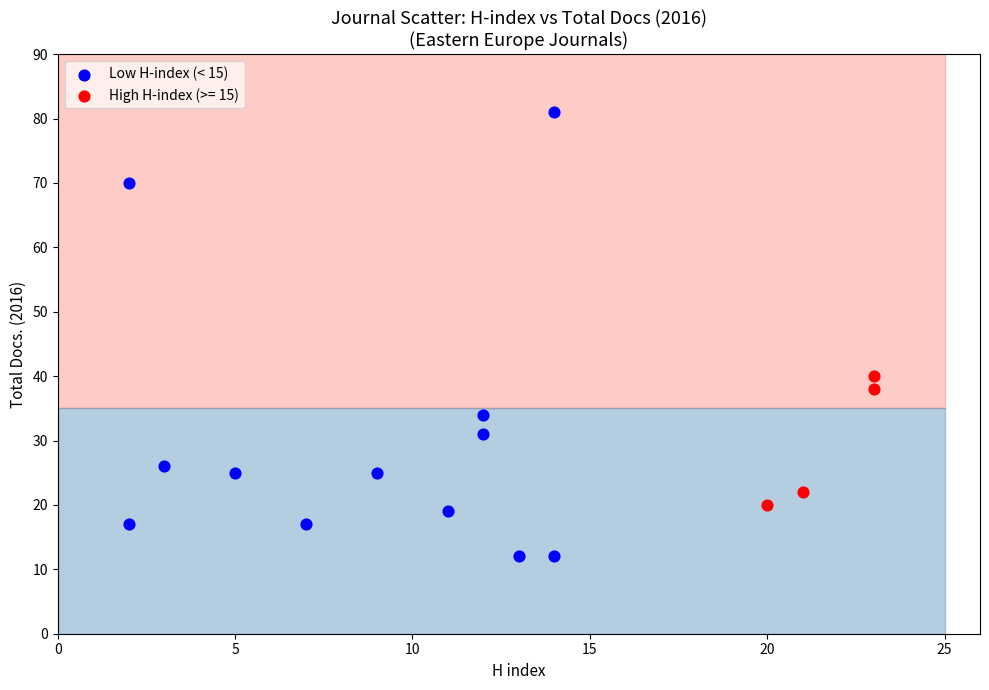

Which series contains the highest Y value?

Low H-index (< 15)